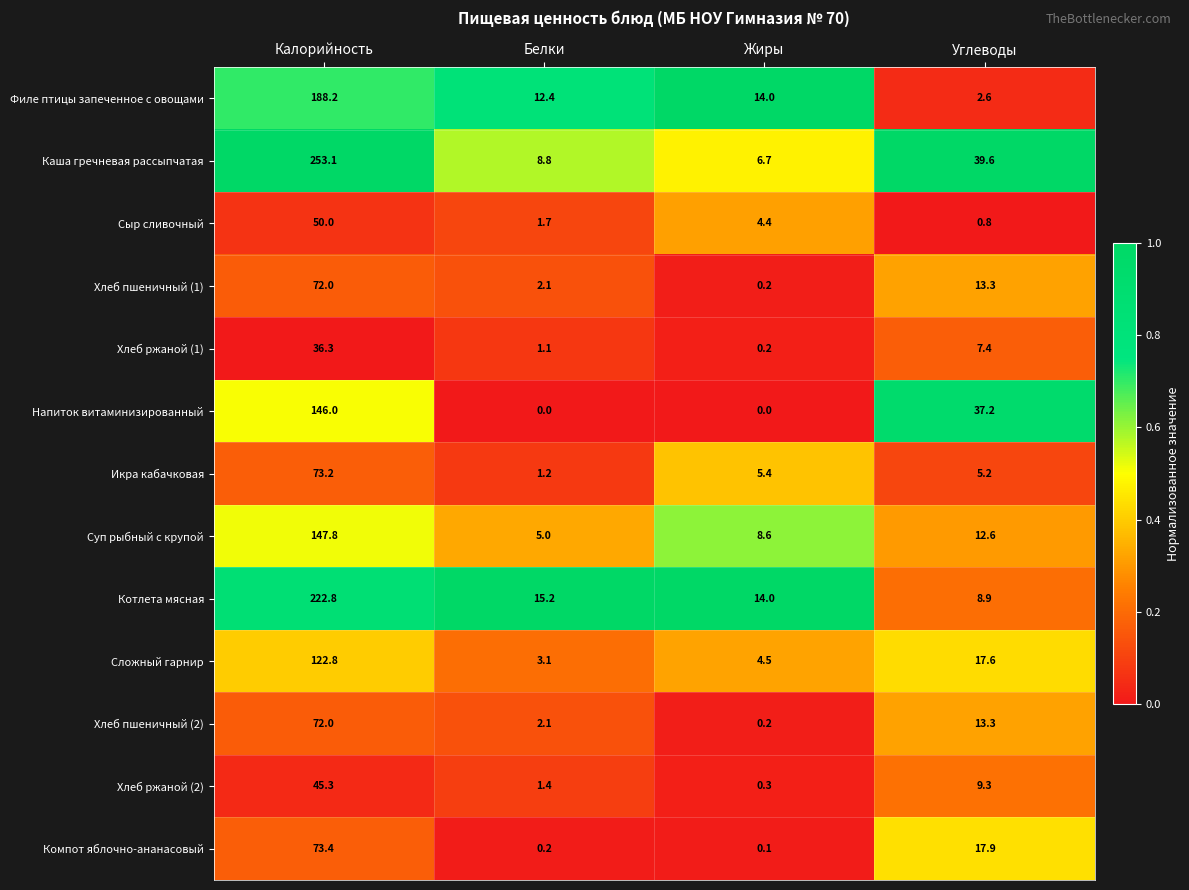

Where is Хлеб пшеничный (2) nearest to the value 36?

Углеводы